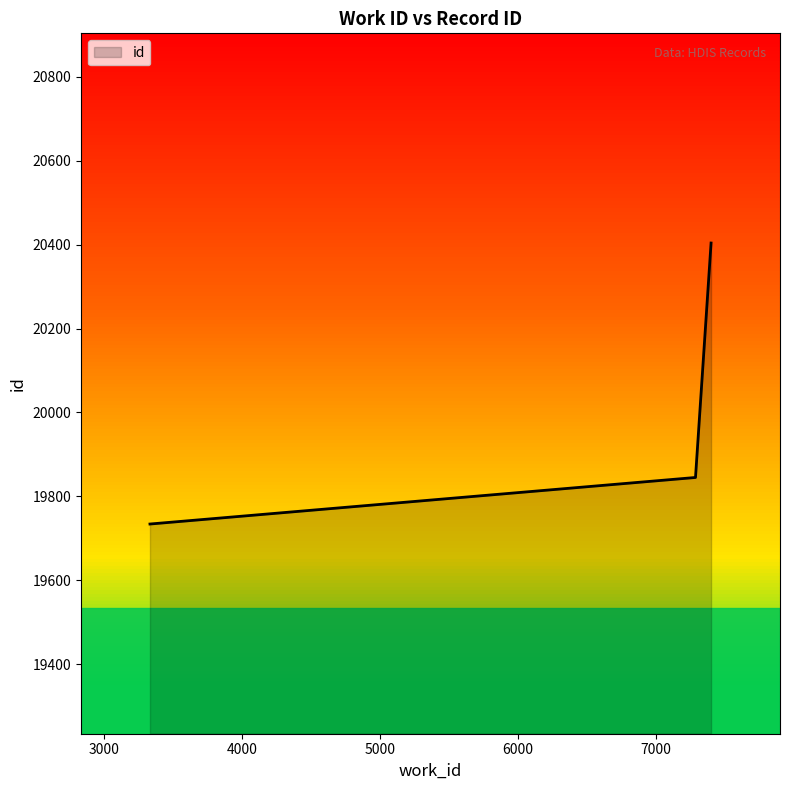

What is the minimum value shown in the chart?

19734